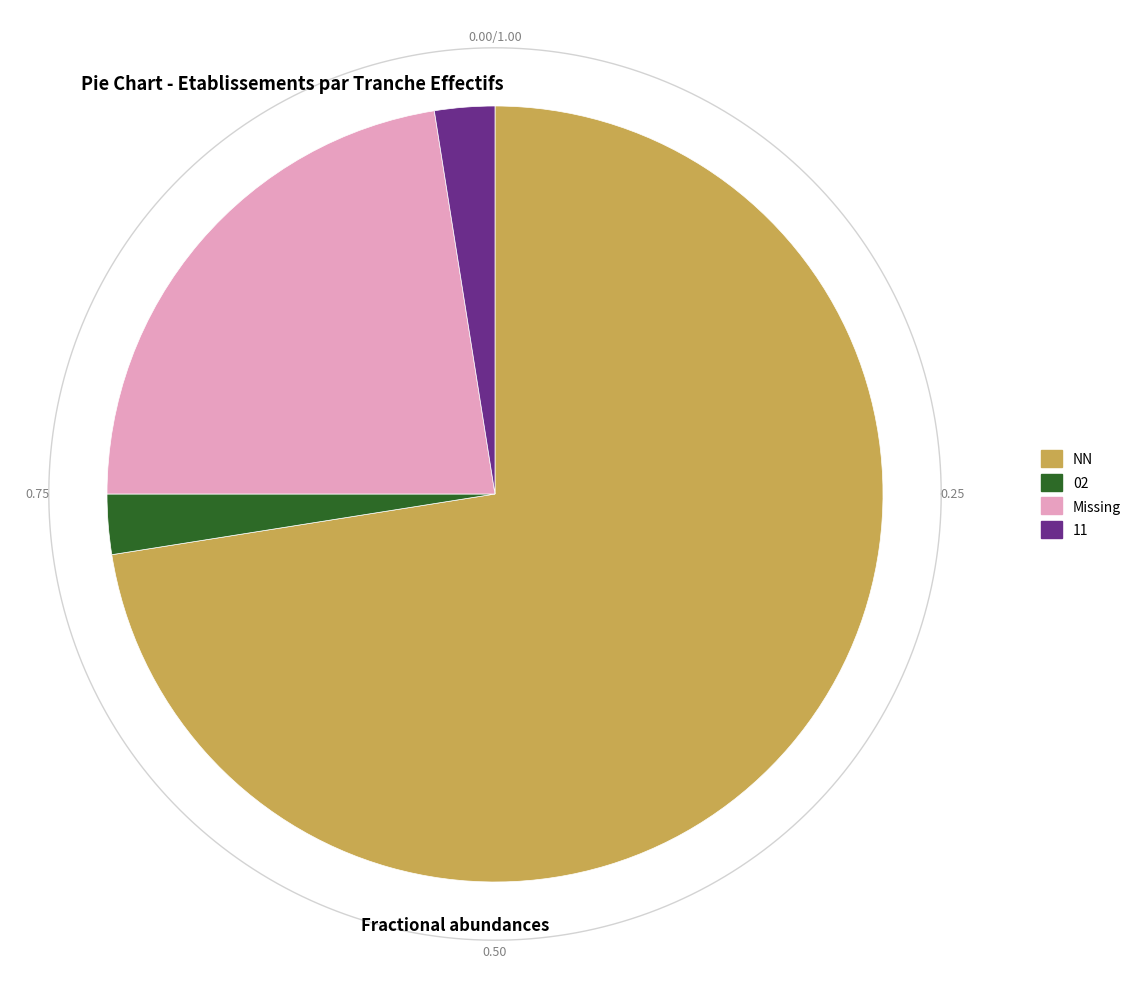

What percentage is NOT represented by NN?

24.4%